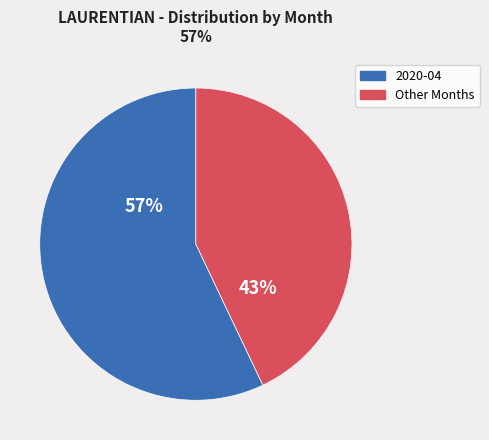

Is there a majority slice in this chart?

Yes